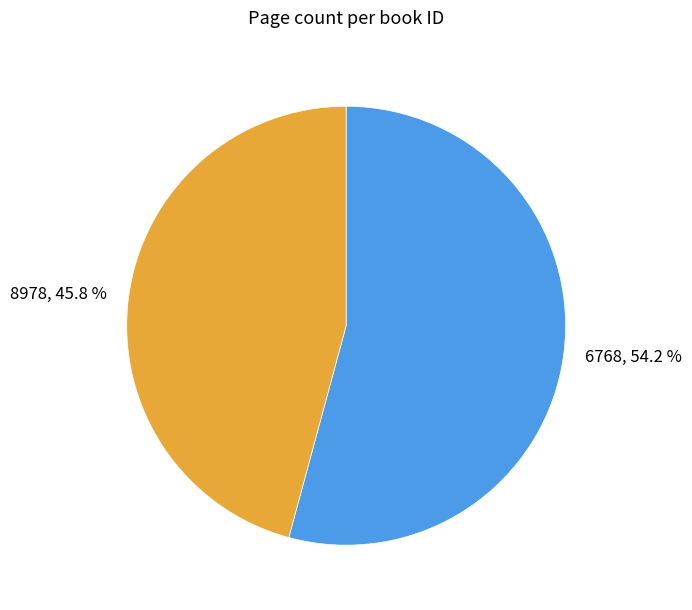

Is the sum of 8978 and 6768 greater than half?

Yes